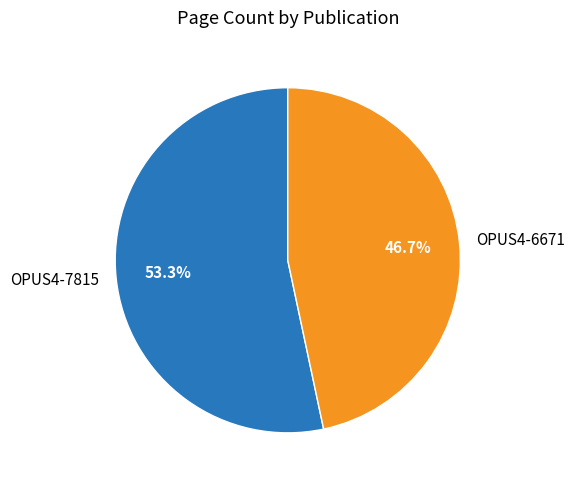

How many slices are in this pie chart?

2